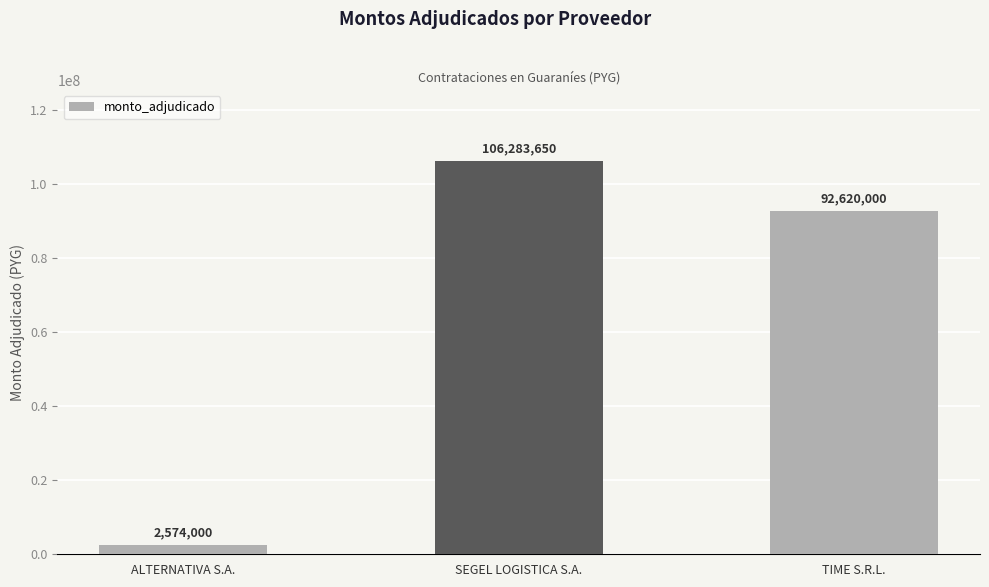

Count the values in the range 2574000 to 106283650.

3